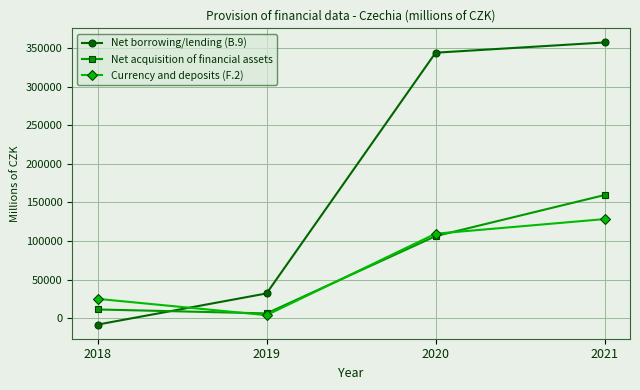

At which category does the chart reach its minimum across all series?

2018